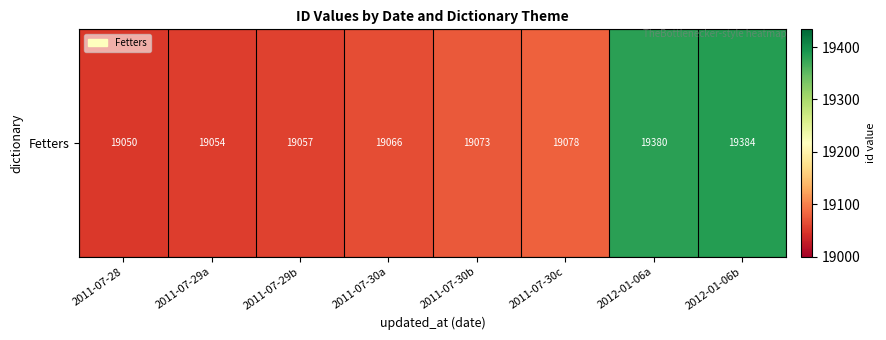

Which has a higher value, 2012-01-06b or 2011-07-29a?

2012-01-06b